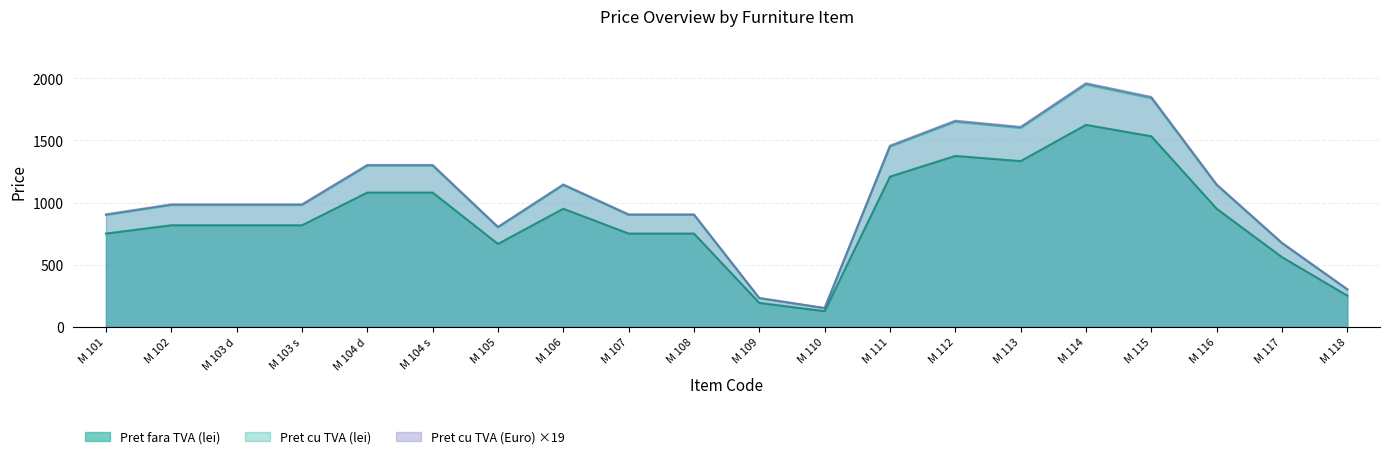

True or false: Pret cu TVA (lei) and Pret cu TVA (Euro) cross at least once.

False